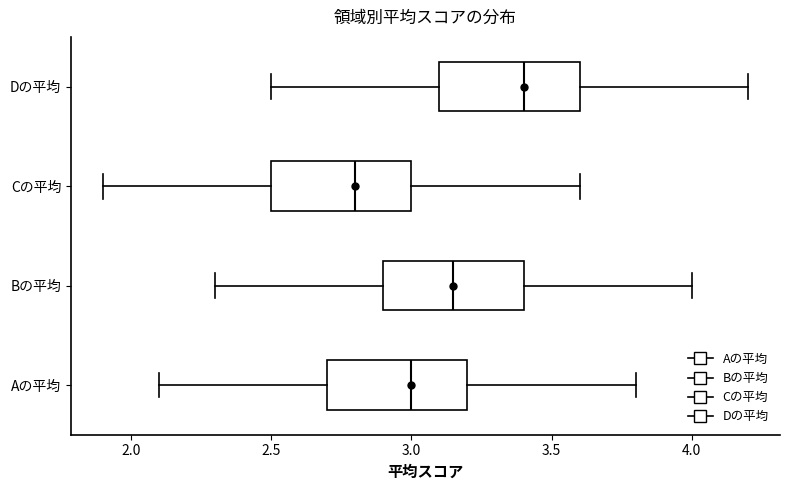

Reading bottom to top, read every box against the x-axis: the position of its median line, the range the box covers, and the ends of its whiskers. The values are not printed on the chart, so give them approximately, as read against the axis.

Aの平均: median 3.00, box 2.70 to 3.20, whiskers 2.10 to 3.80
Bの平均: median 3.15, box 2.90 to 3.40, whiskers 2.30 to 4.00
Cの平均: median 2.80, box 2.50 to 3.00, whiskers 1.90 to 3.60
Dの平均: median 3.40, box 3.10 to 3.60, whiskers 2.50 to 4.20